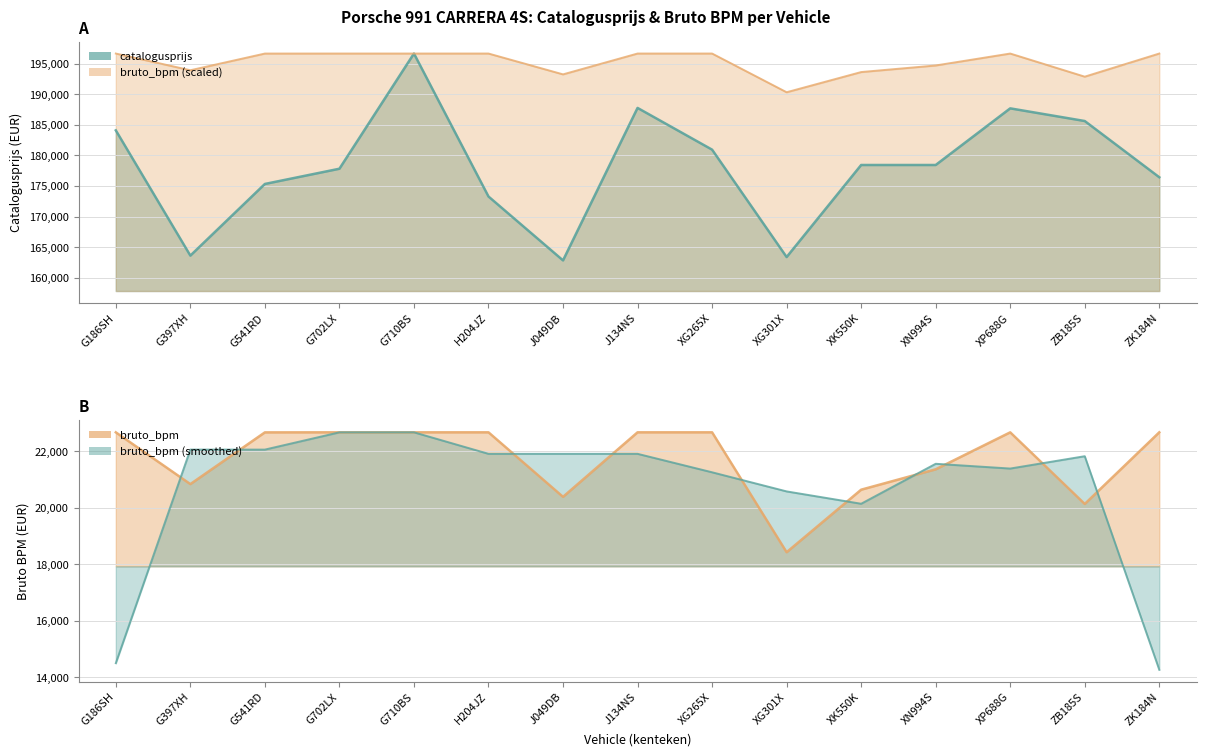

True or false: bruto_bpm and catalogusprijs intersect in this chart.

False